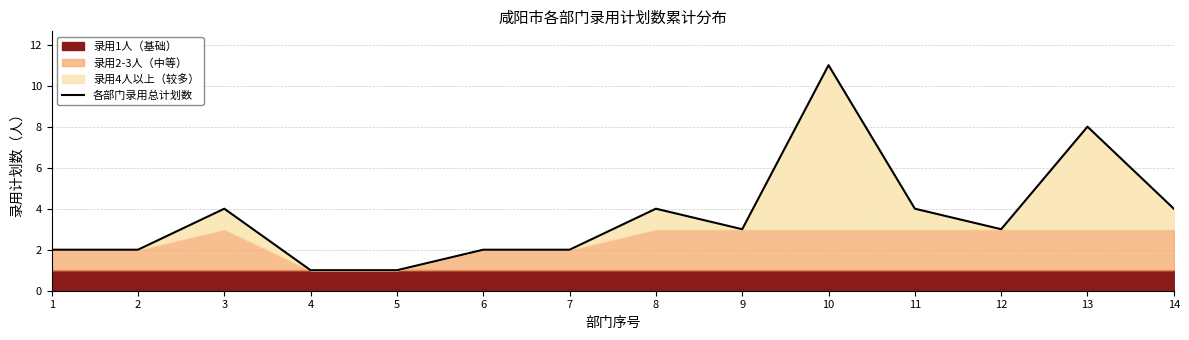

True or false: there are more than 1 points higher than both neighbors.

True